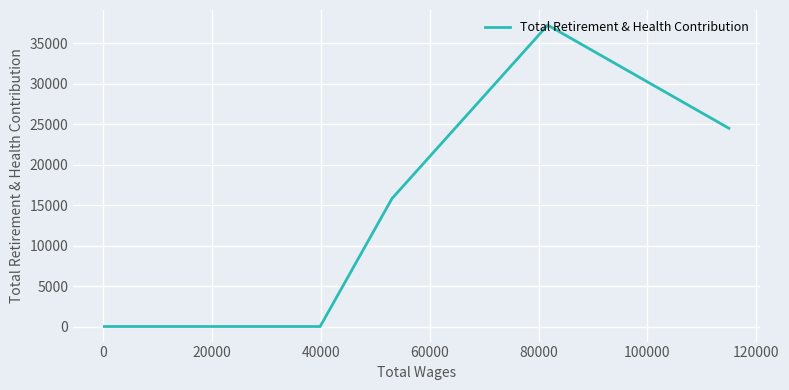

How many series are shown in this chart?

1